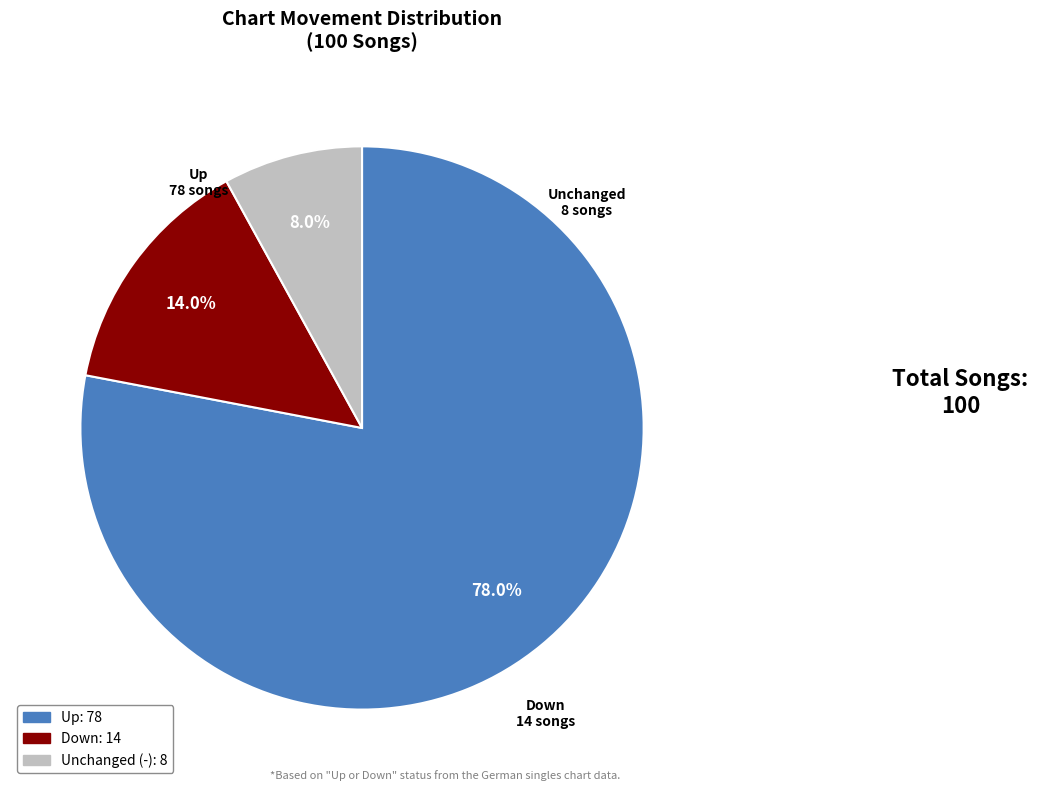

How many segments does this pie chart have?

3